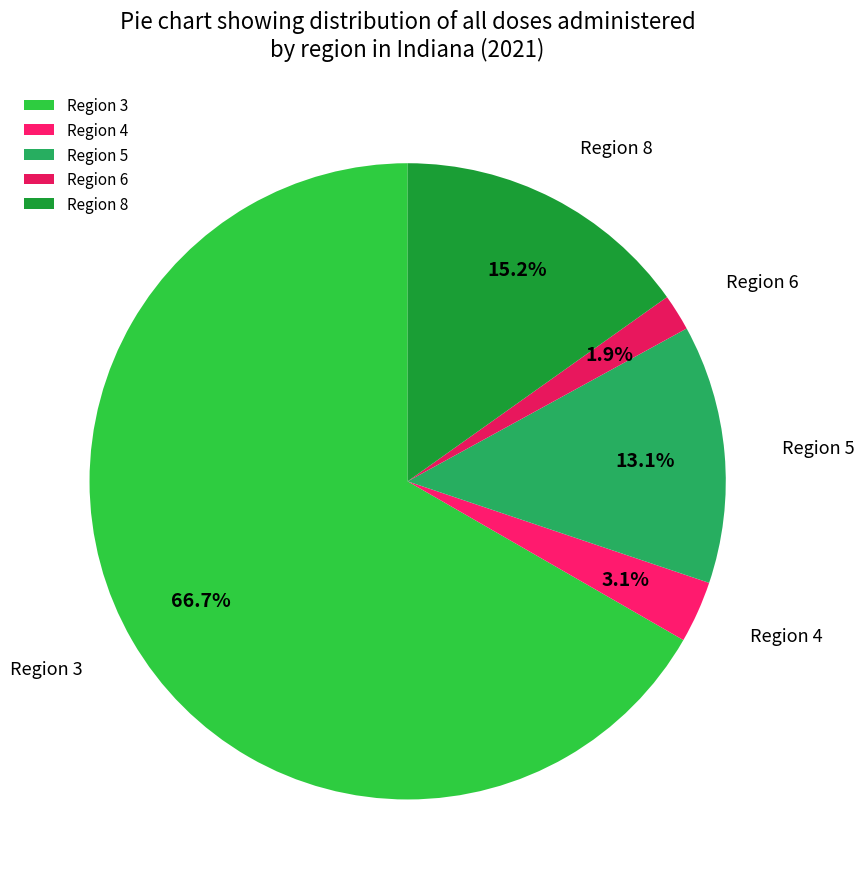

Does Region 3 represent more than half of the total?

Yes